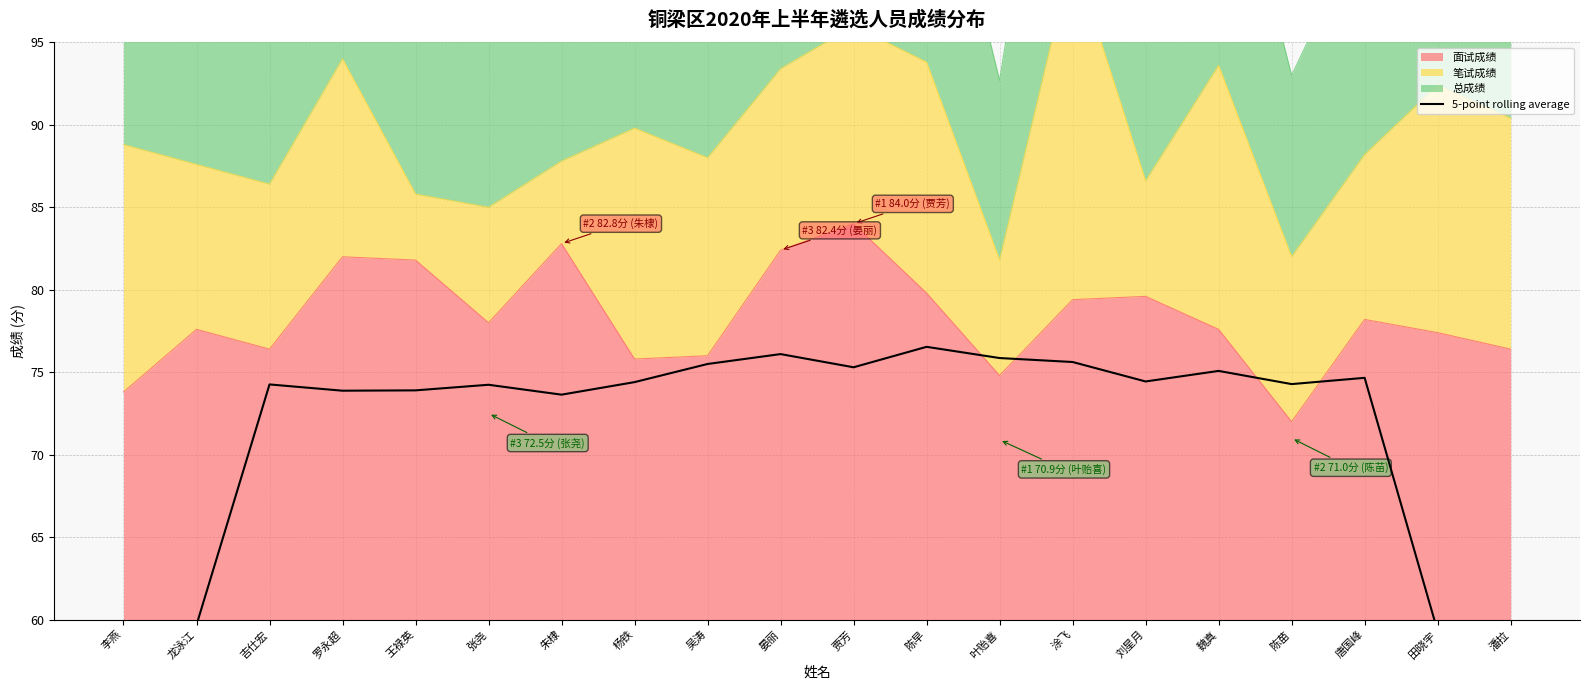

Between 龙泳江 and 贾芳, which is larger?

贾芳